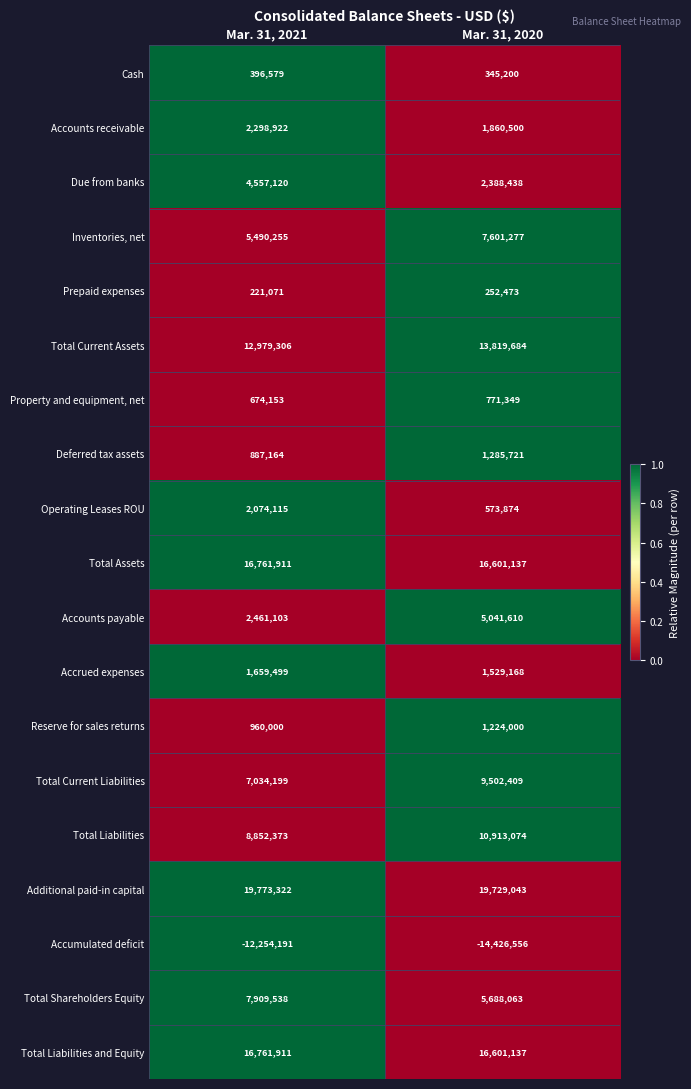

Which series changed the most between Mar. 31, 2021 and Mar. 31, 2020?

Accounts payable